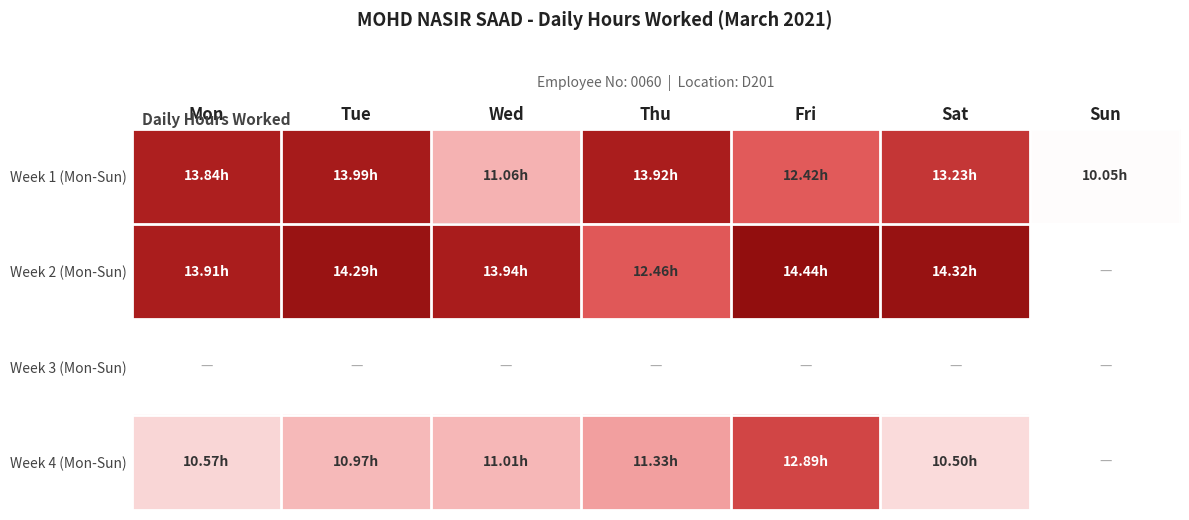

Which has a higher value, Fri or Sat?

Sat